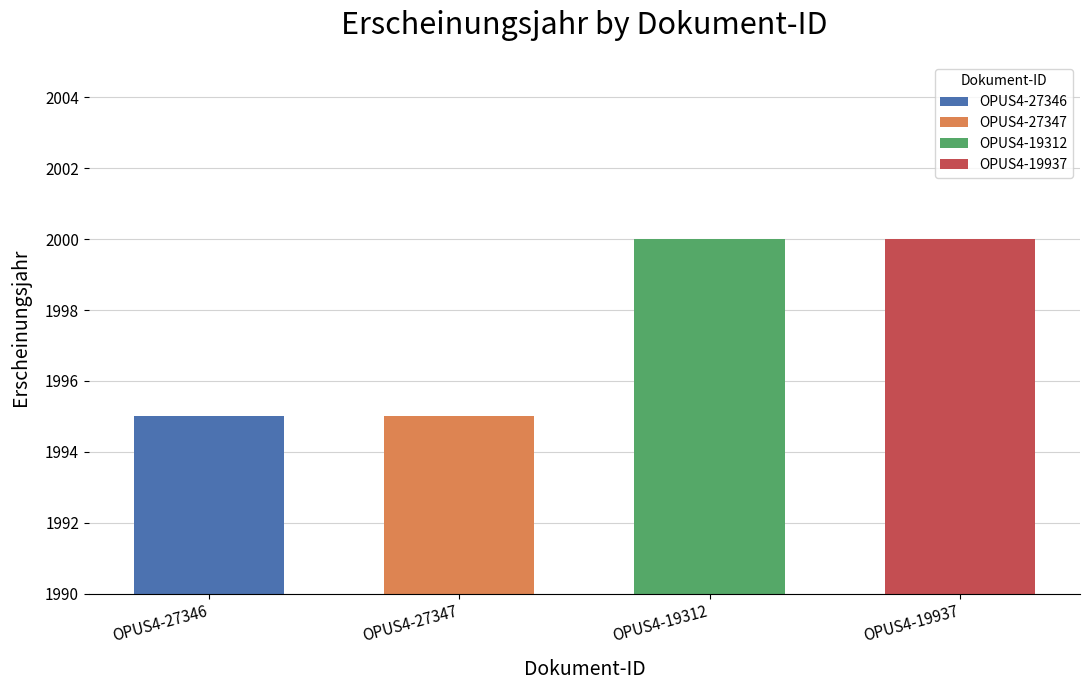

Which category has the highest value across all series?

OPUS4-19312